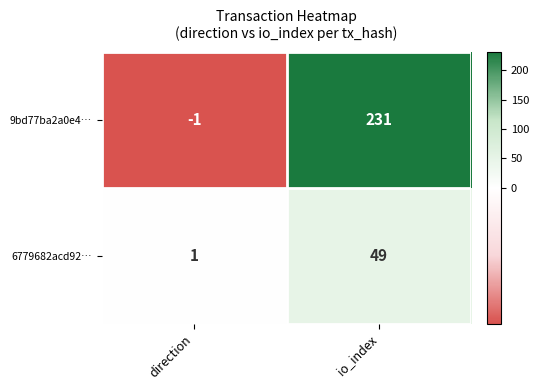

What is the average value of the 6779682acd92… series?

25